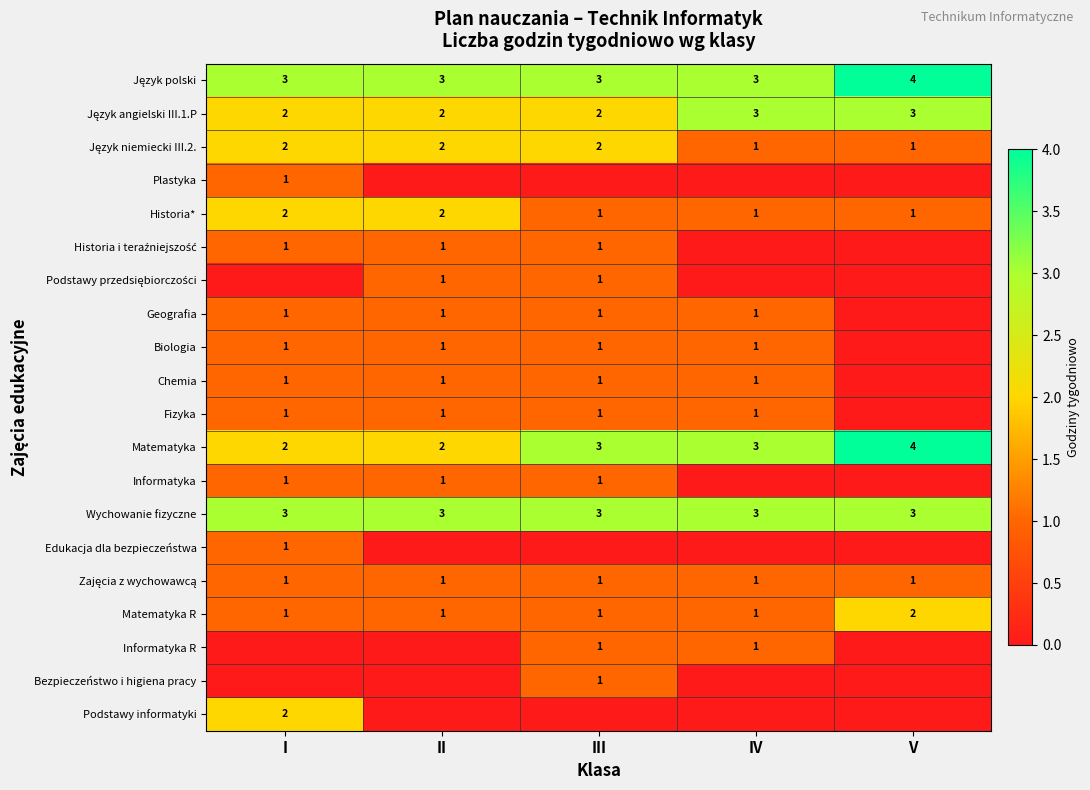

The Wychowanie fizyczne series shows 4 at II. True or false?

False